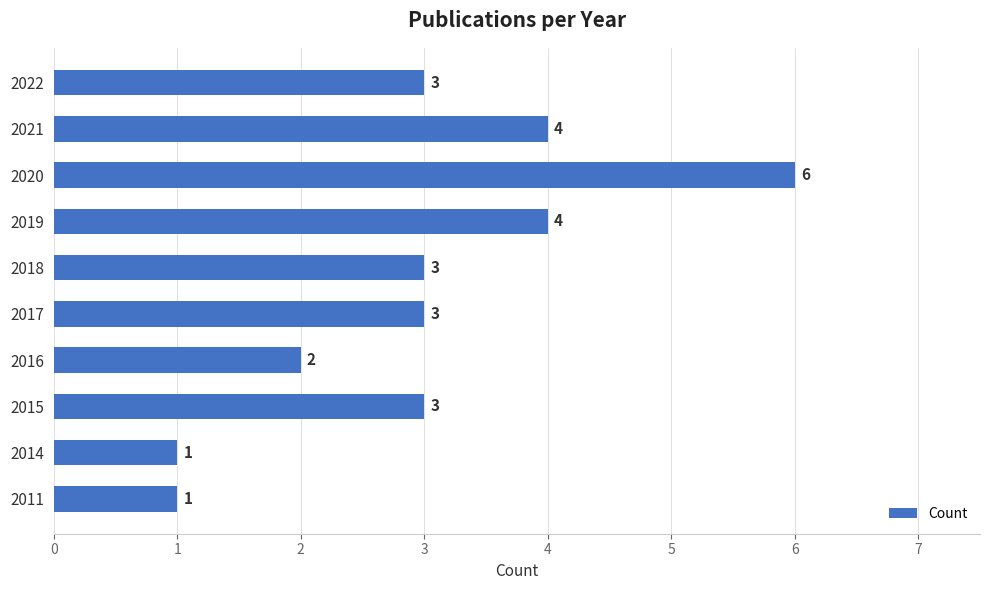

Does the chart contain stacked bars?

No